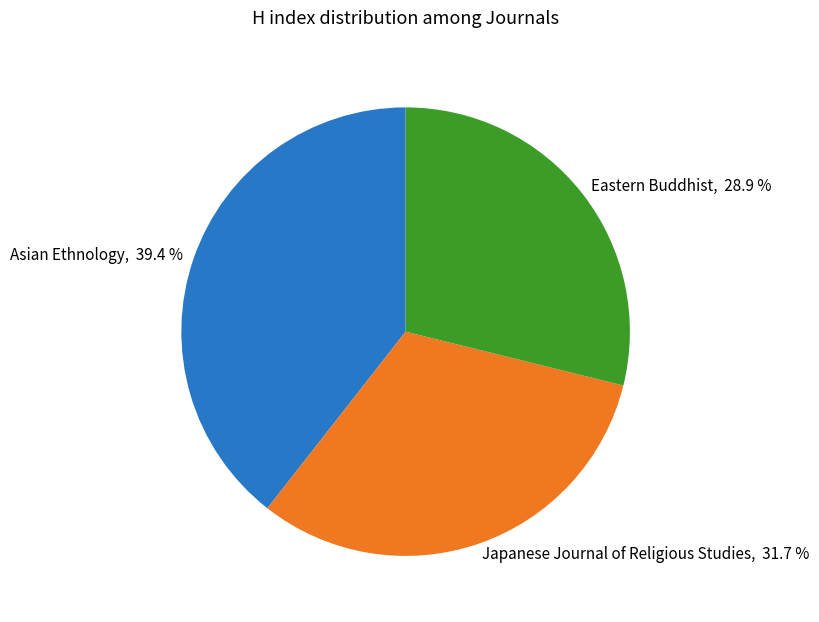

What is the ratio of the value at Asian Ethnology to the value at Eastern Buddhist?

1.4